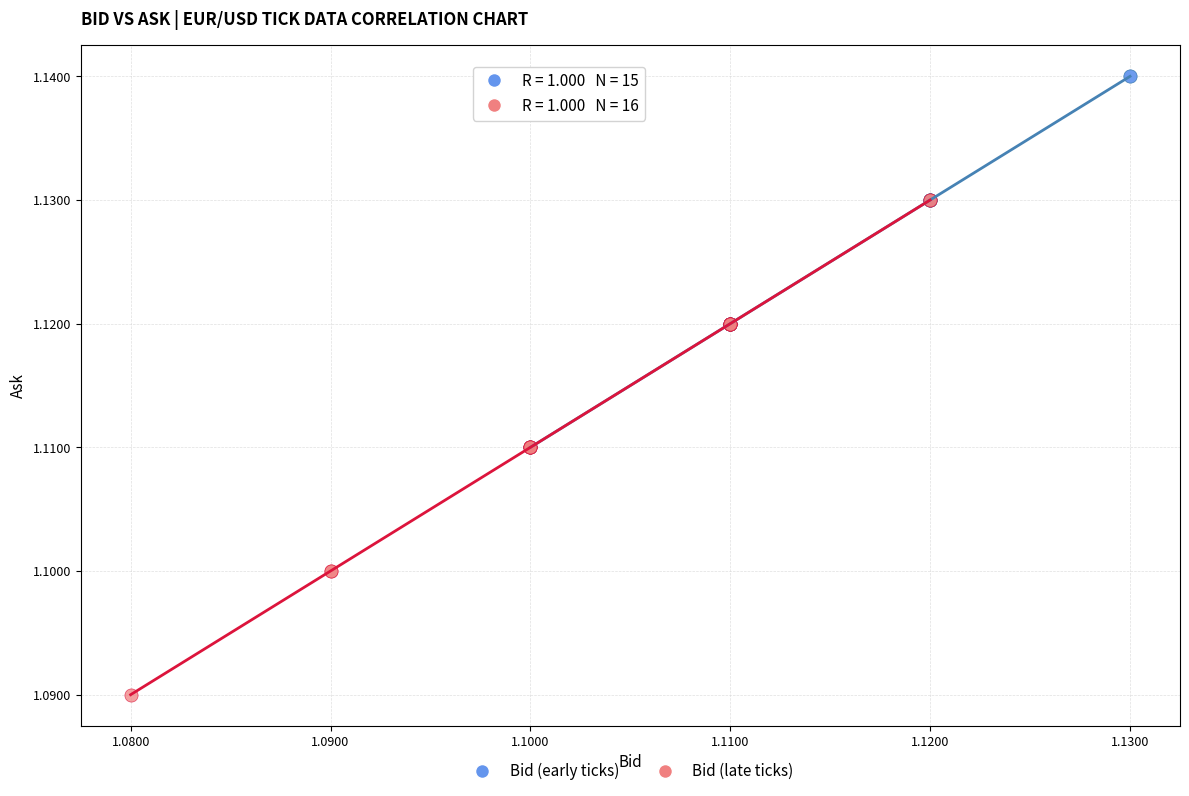

Which series reaches the minimum Y coordinate?

Bid (late ticks)